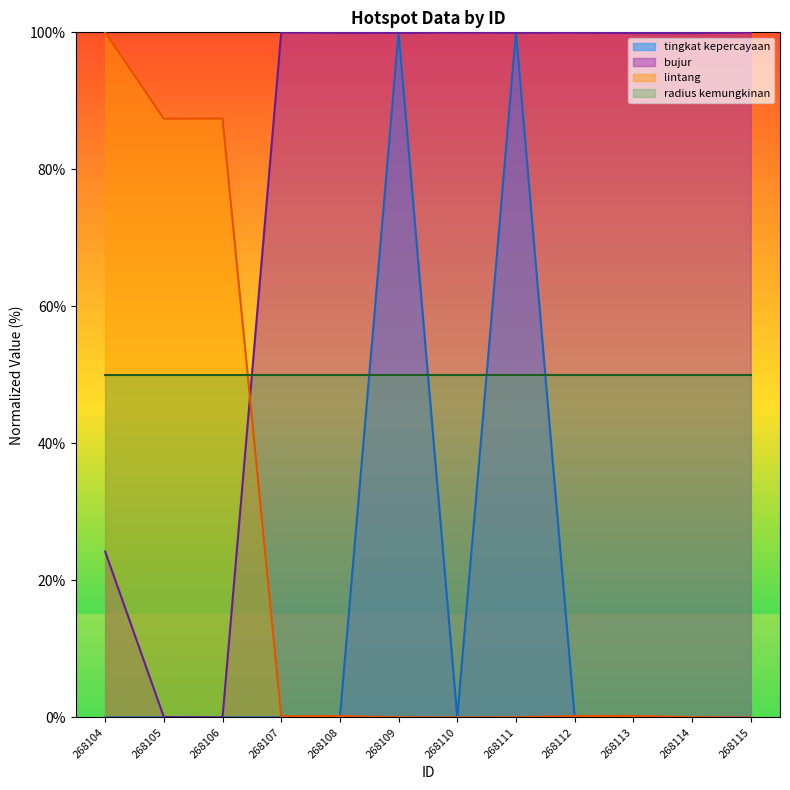

What is the value of the bujur point at the 7th from the left?

100.0